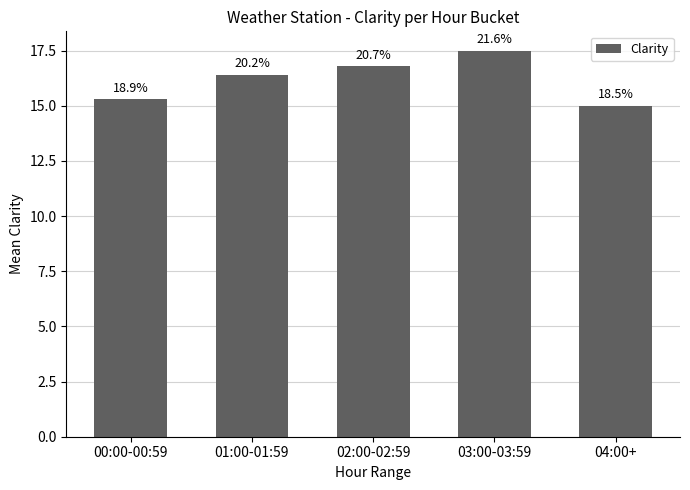

What is the difference between the maximum and second lowest values?

2.2